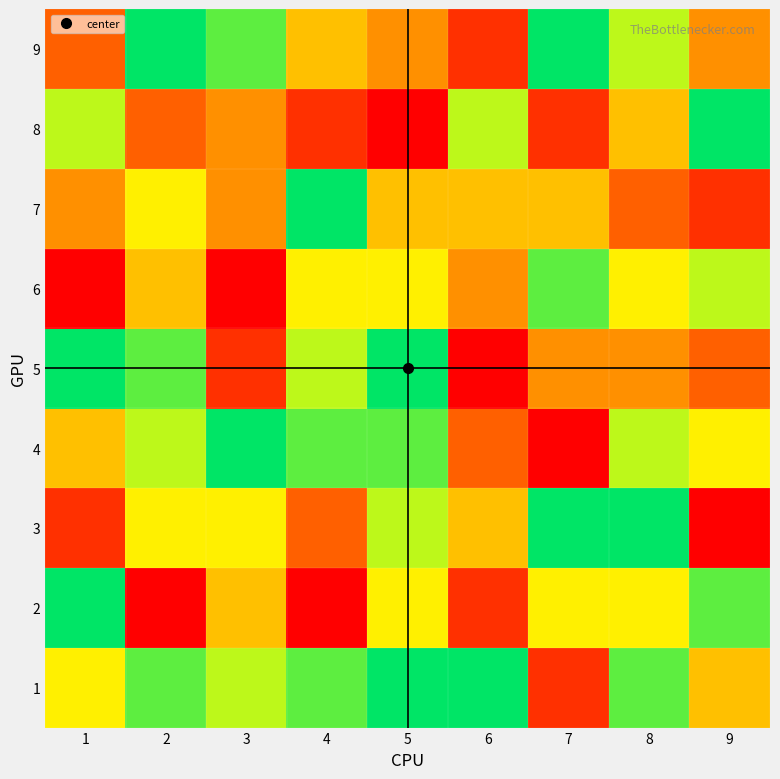

What is the total value across all series at 5?

55